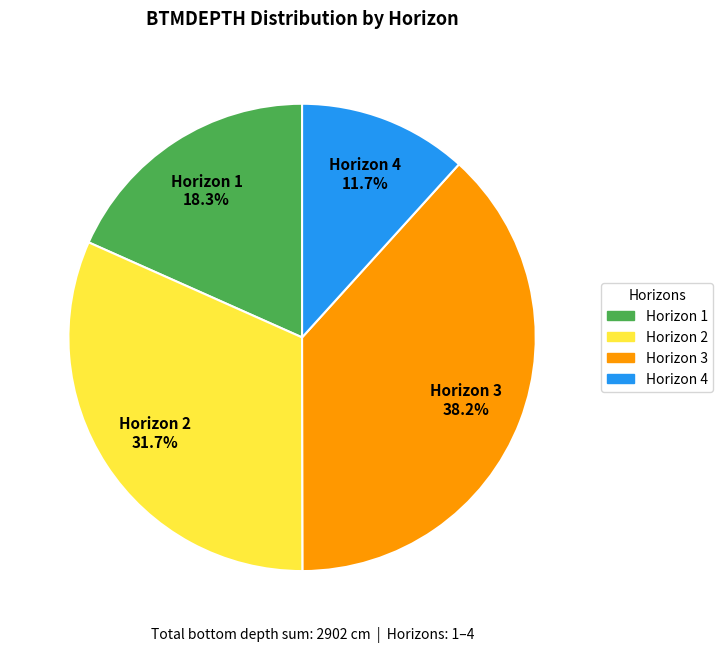

To the nearest percent, what is the combined percentage of Horizon 1 and Horizon 3?

57%